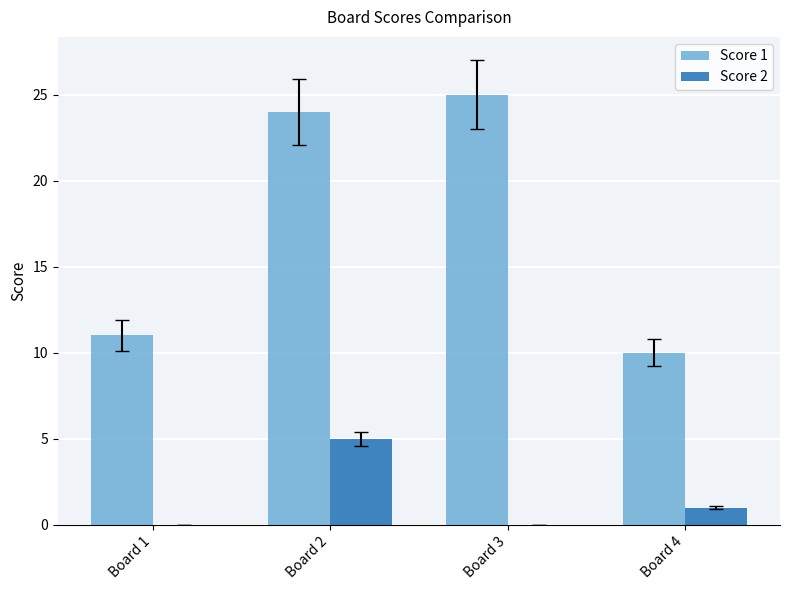

The Score 2 series shows 0 at Board 3. True or false?

True